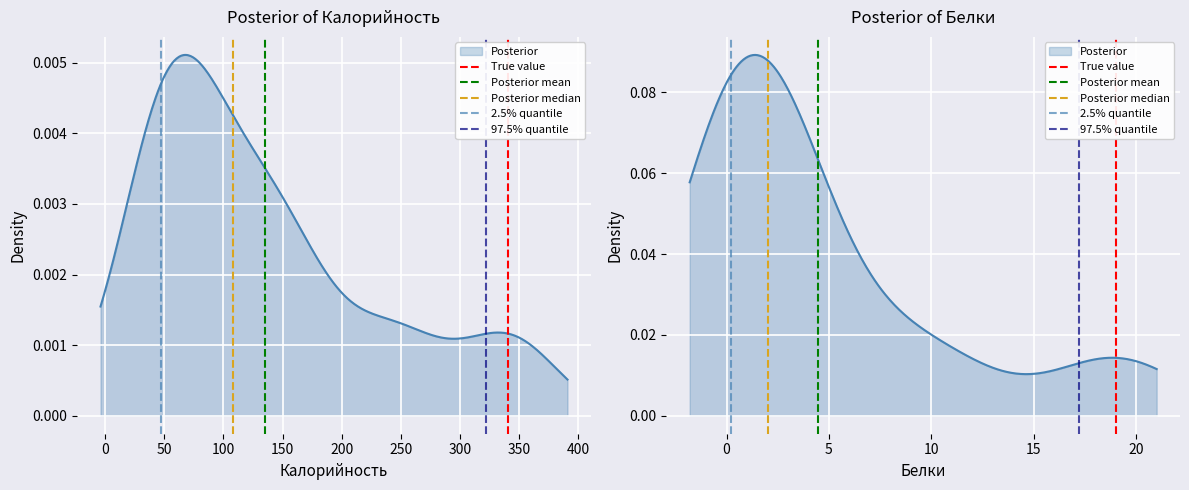

Does the chart display data point markers on the line(s)?

No